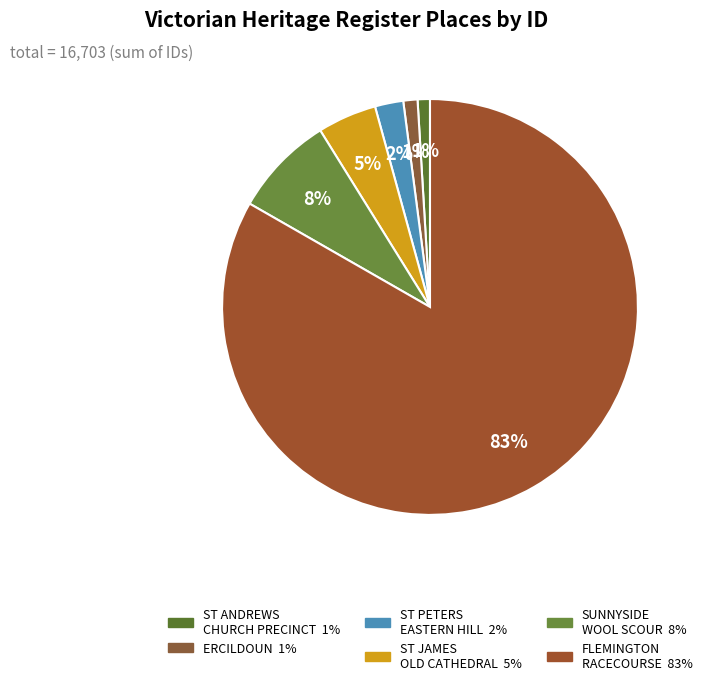

How many segments does this pie chart have?

6